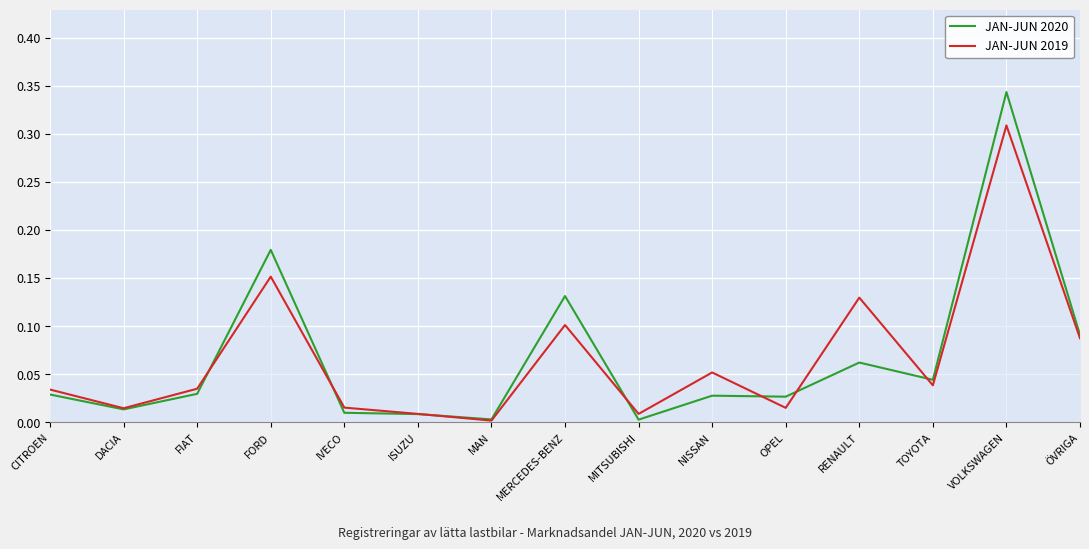

True or false: JAN-JUN 2019 has a value of 0.1 at CITROEN.

False